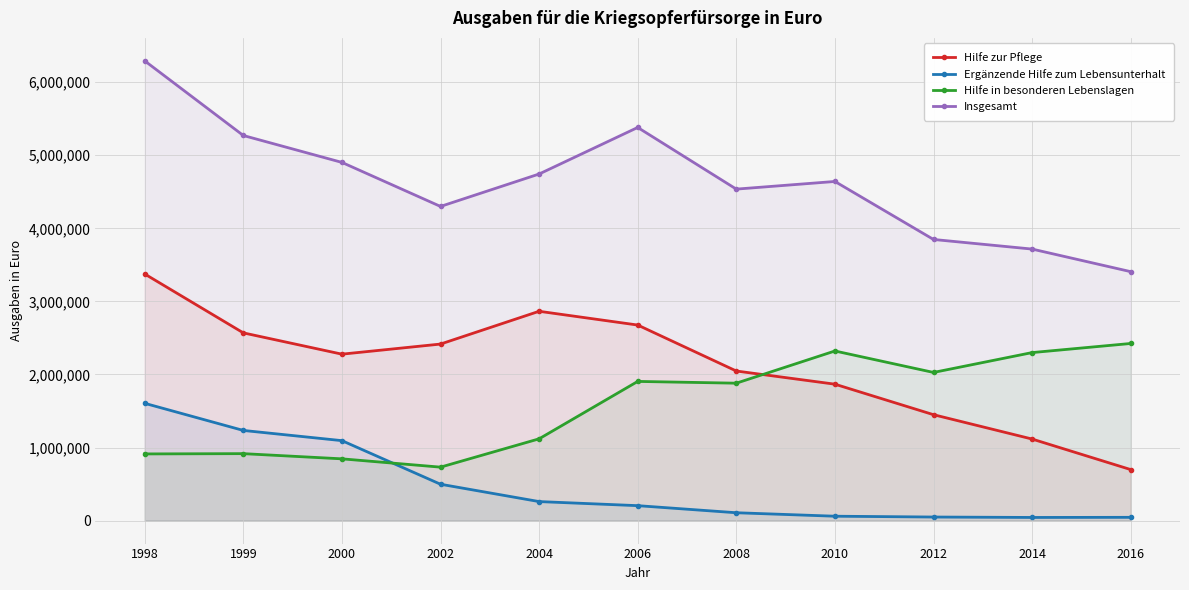

Which series has the widest spread of values?

Insgesamt